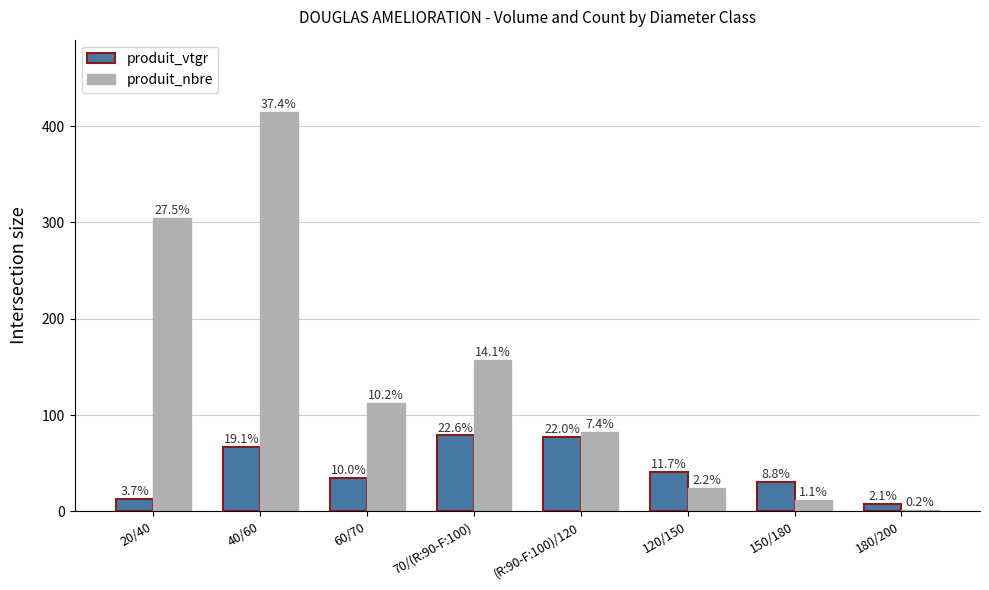

The value of produit_nbre at 40/60 is 415.0. True or false?

True